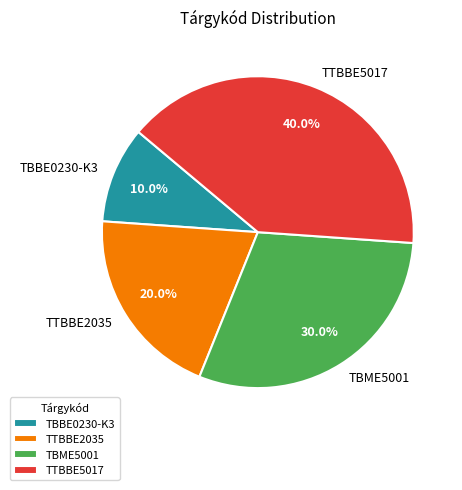

To the nearest percent, what is the average slice percentage?

25%